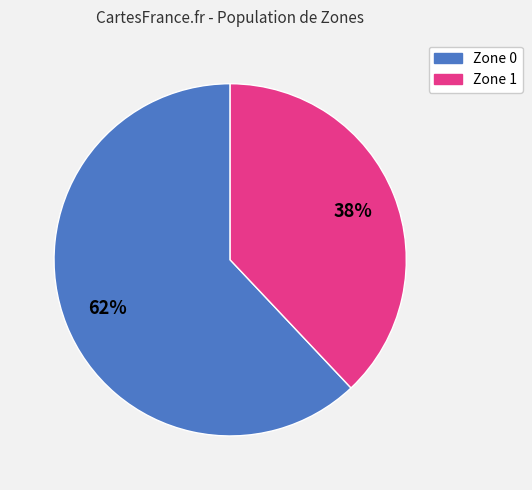

Rank the categories by value from highest to lowest.

Zone 0, Zone 1